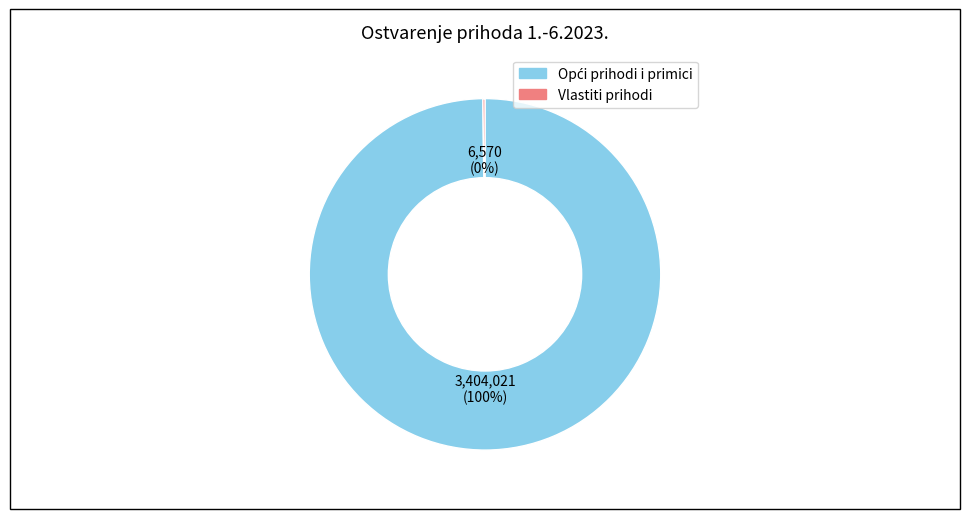

Does any single category account for the majority?

Yes